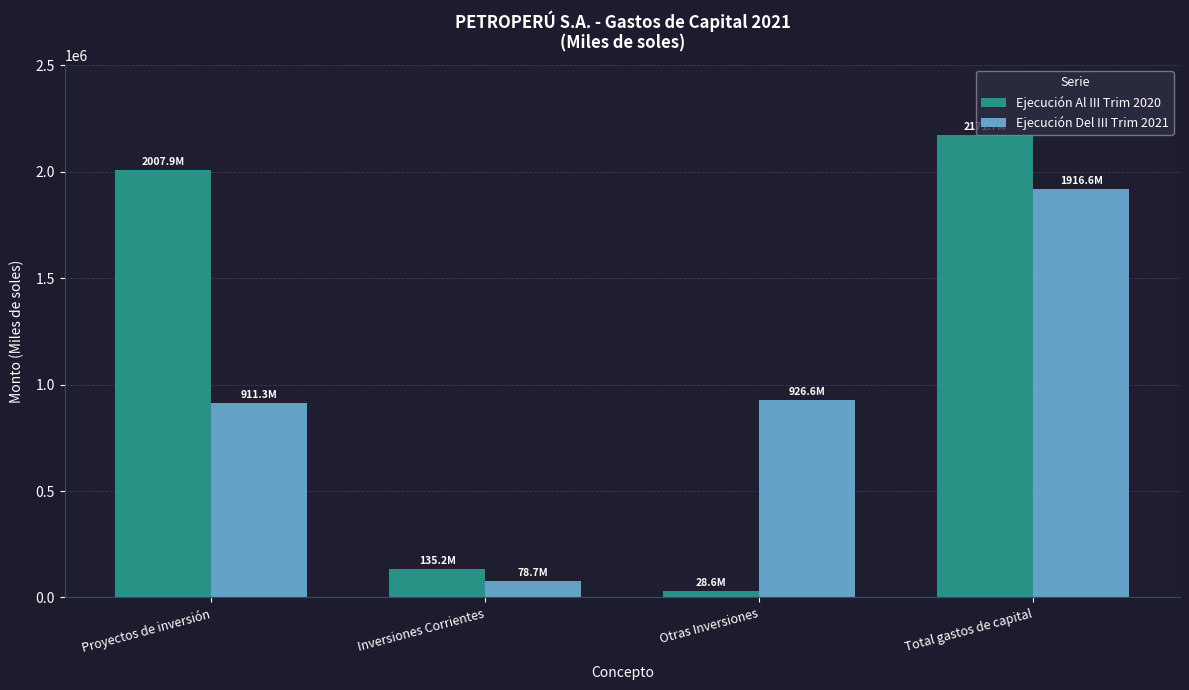

What is the minimum value shown in the chart?

28619.2